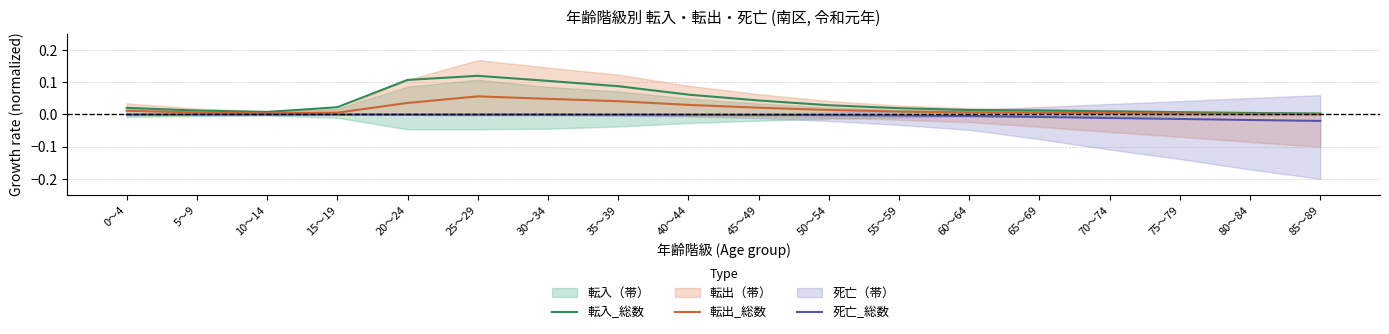

True or false: 転出_総数 has a value of 0.0 at 75～79.

True